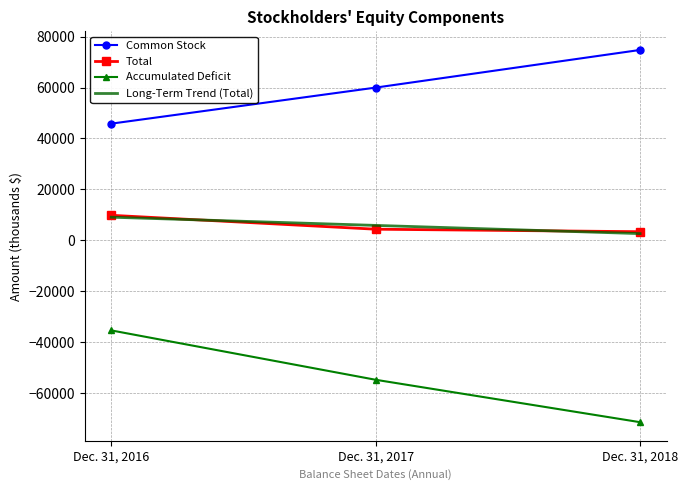

What is the difference between the maximum and second lowest values in the Long-Term Trend (Total) series?

3219.5